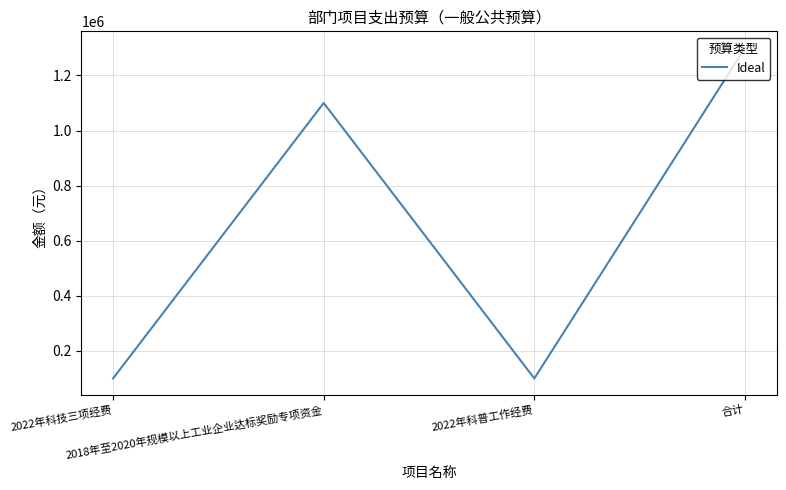

What is the average value?

650000